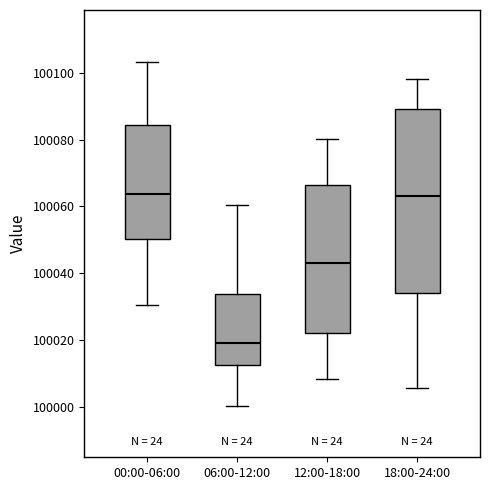

Reading left to right, transcribe this box plot: for each box, give where its median line is, the range the box spans, and where its two whiskers end, as read against the y-axis. The values are not printed on the chart, so give them approximately, as read against the axis.

00:00-06:00: median 100064, box 100050 to 100084, whiskers 100030 to 100104
06:00-12:00: median 100020, box 100012 to 100034, whiskers 100000 to 100060
12:00-18:00: median 100044, box 100022 to 100066, whiskers 100008 to 100080
18:00-24:00: median 100064, box 100034 to 100090, whiskers 100006 to 100098